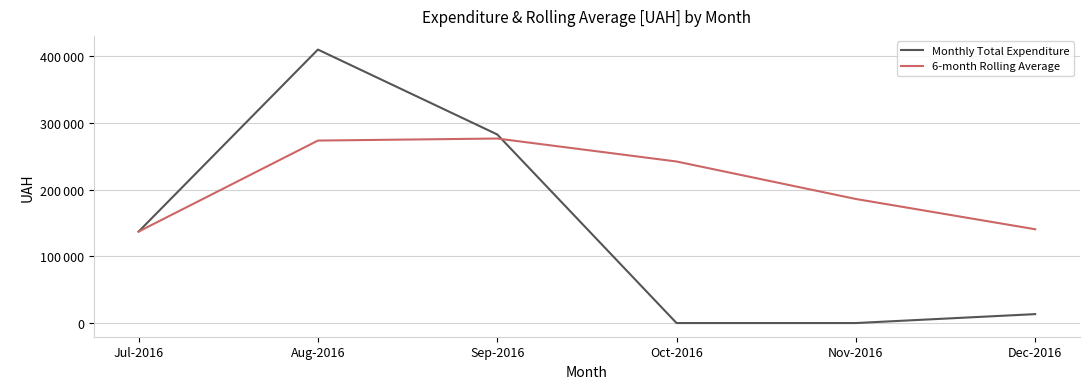

What is the label of the 3rd point from the right?

Oct-2016